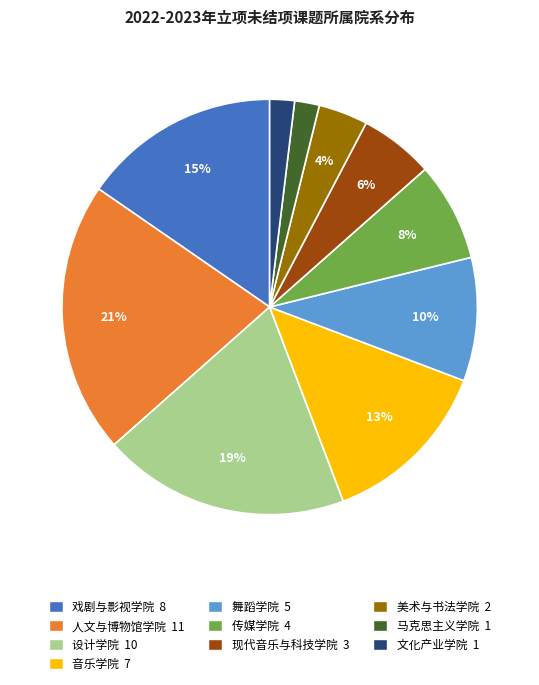

Which slice is the largest?

人文与博物馆学院